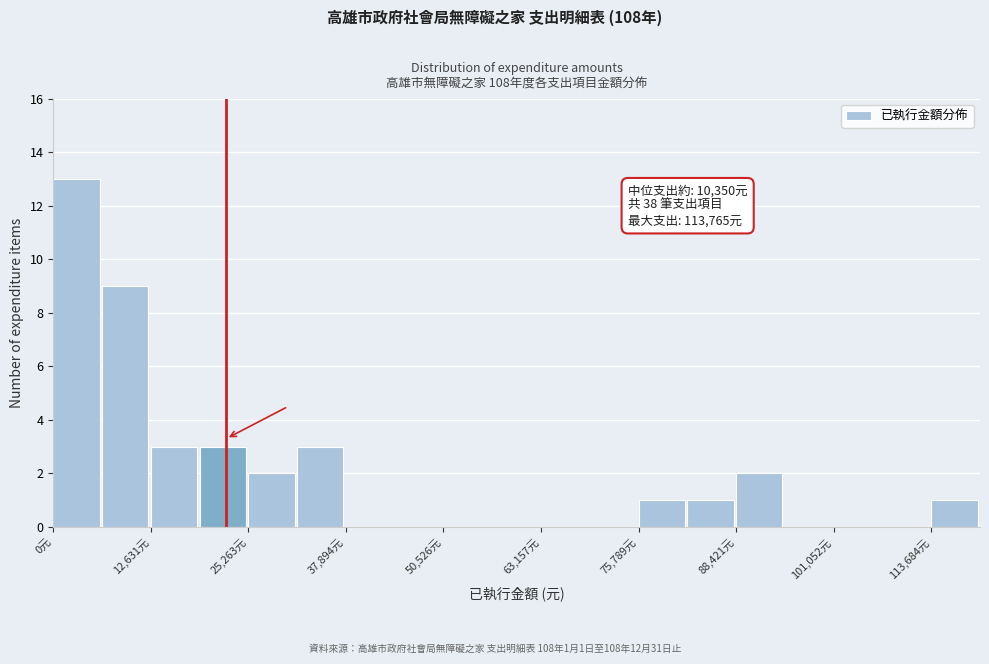

Read against the x-axis, roughly where is the centre of the tallest bar?

4000